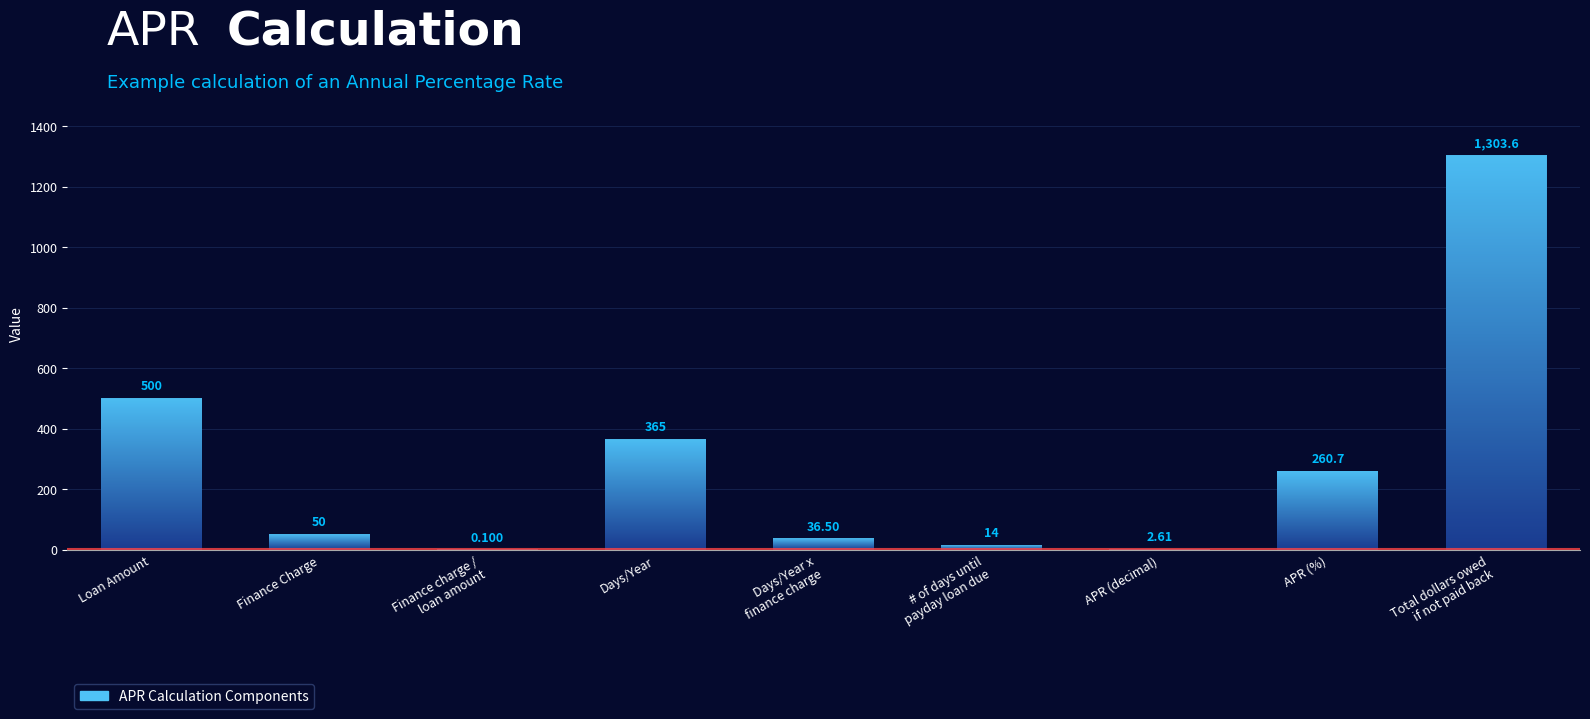

What is the maximum value shown in the chart?

1303.6